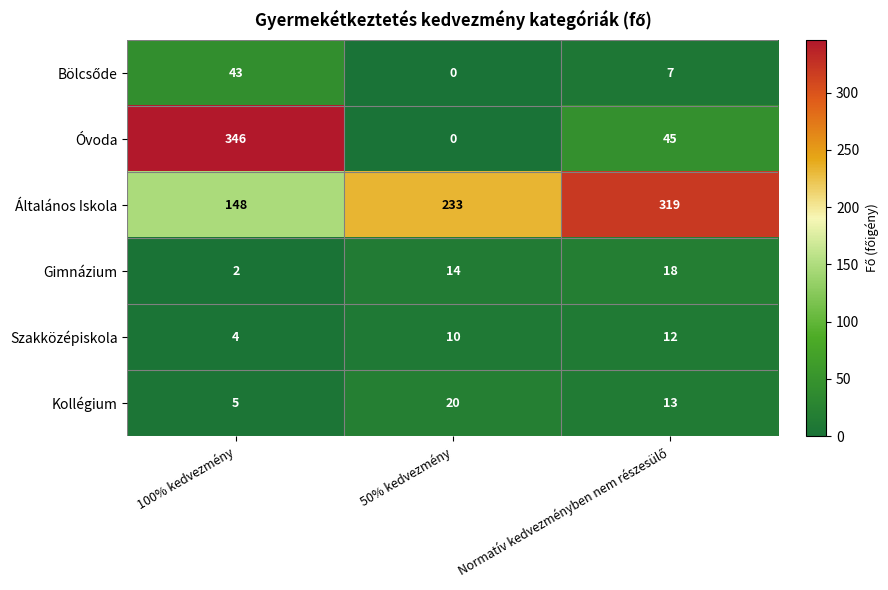

At which category is the sum across all series the highest?

100% kedvezmény